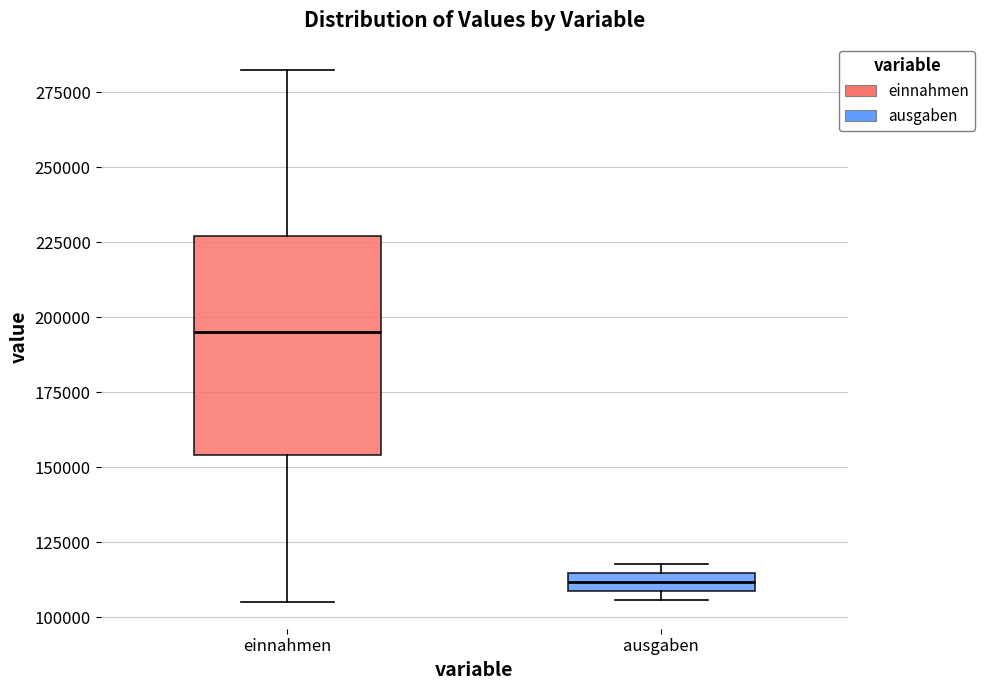

Which box's median line is the highest?

einnahmen